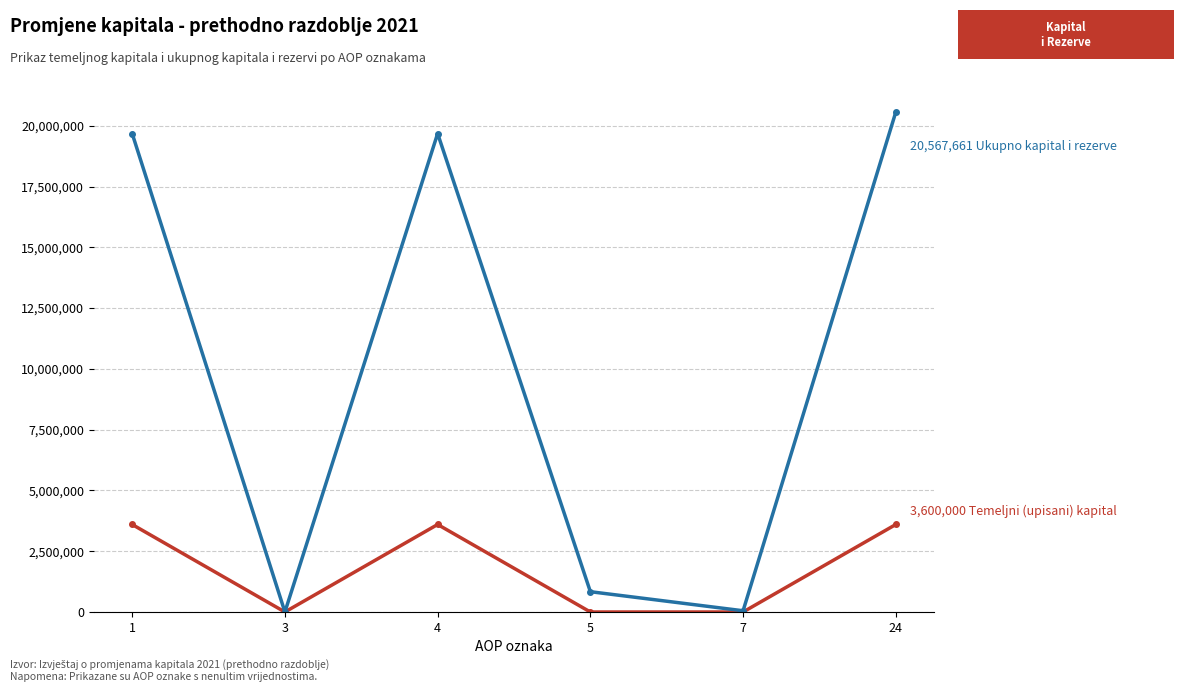

At which category is the sum across all series the highest?

24